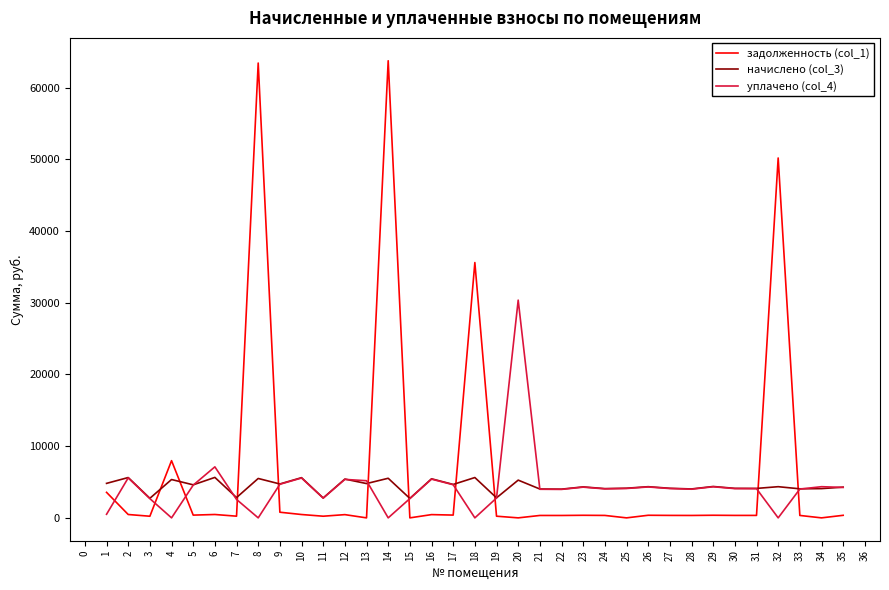

Between 8 and 20, which series saw the biggest shift?

задолженность (col_1)